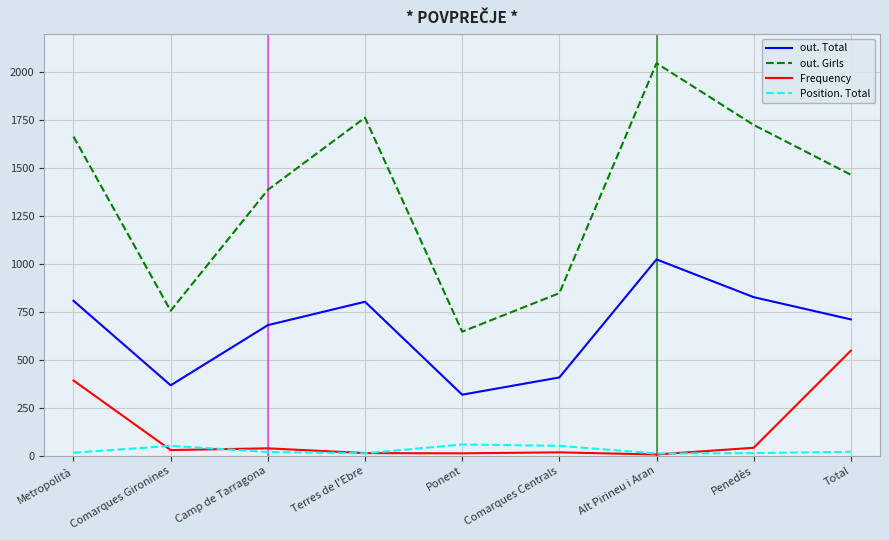

What is the difference between the maximum and second lowest values in the out. Girls series?

1292